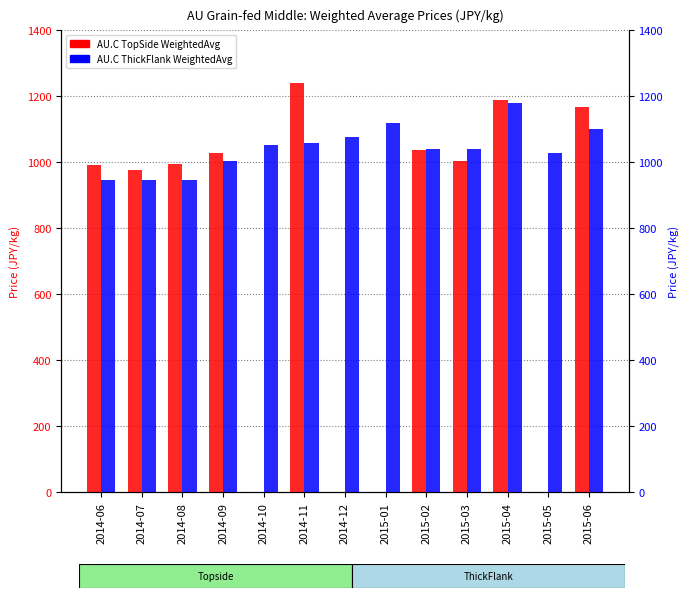

What is the sum of all AU.C TopSide WeightedAvg values?

9630.5